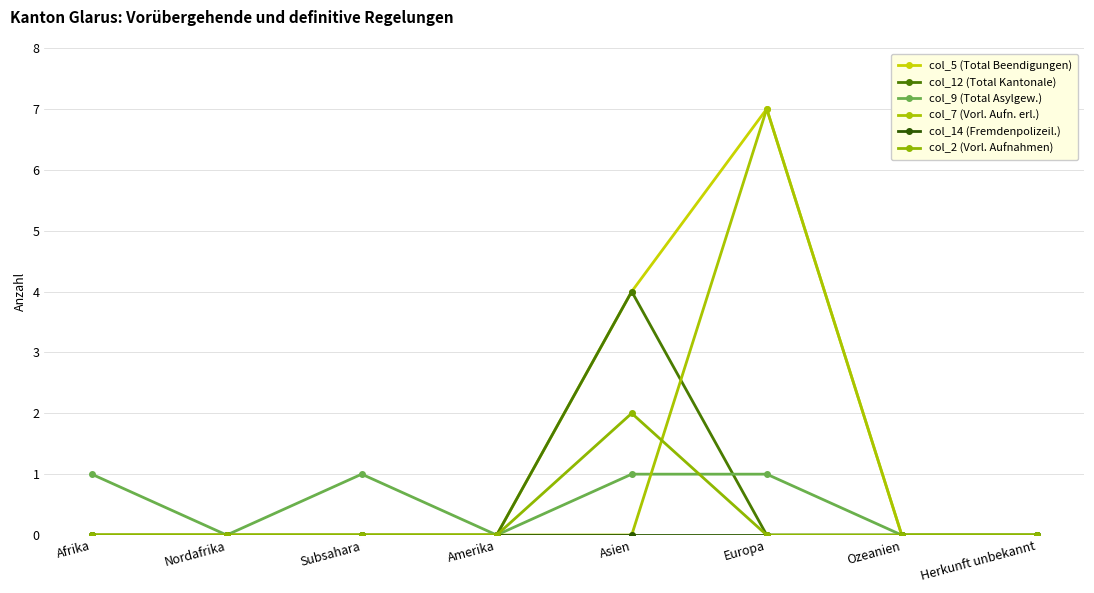

How many categories are shown in the chart?

8